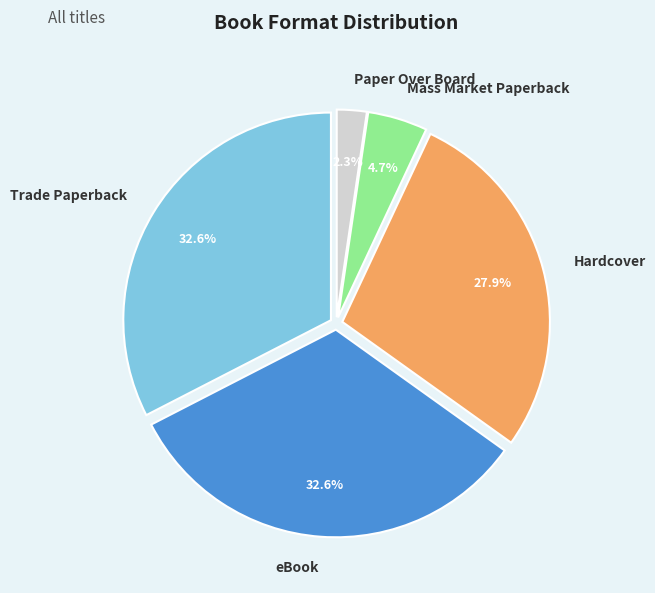

What percentage is NOT represented by Hardcover?

72.1%